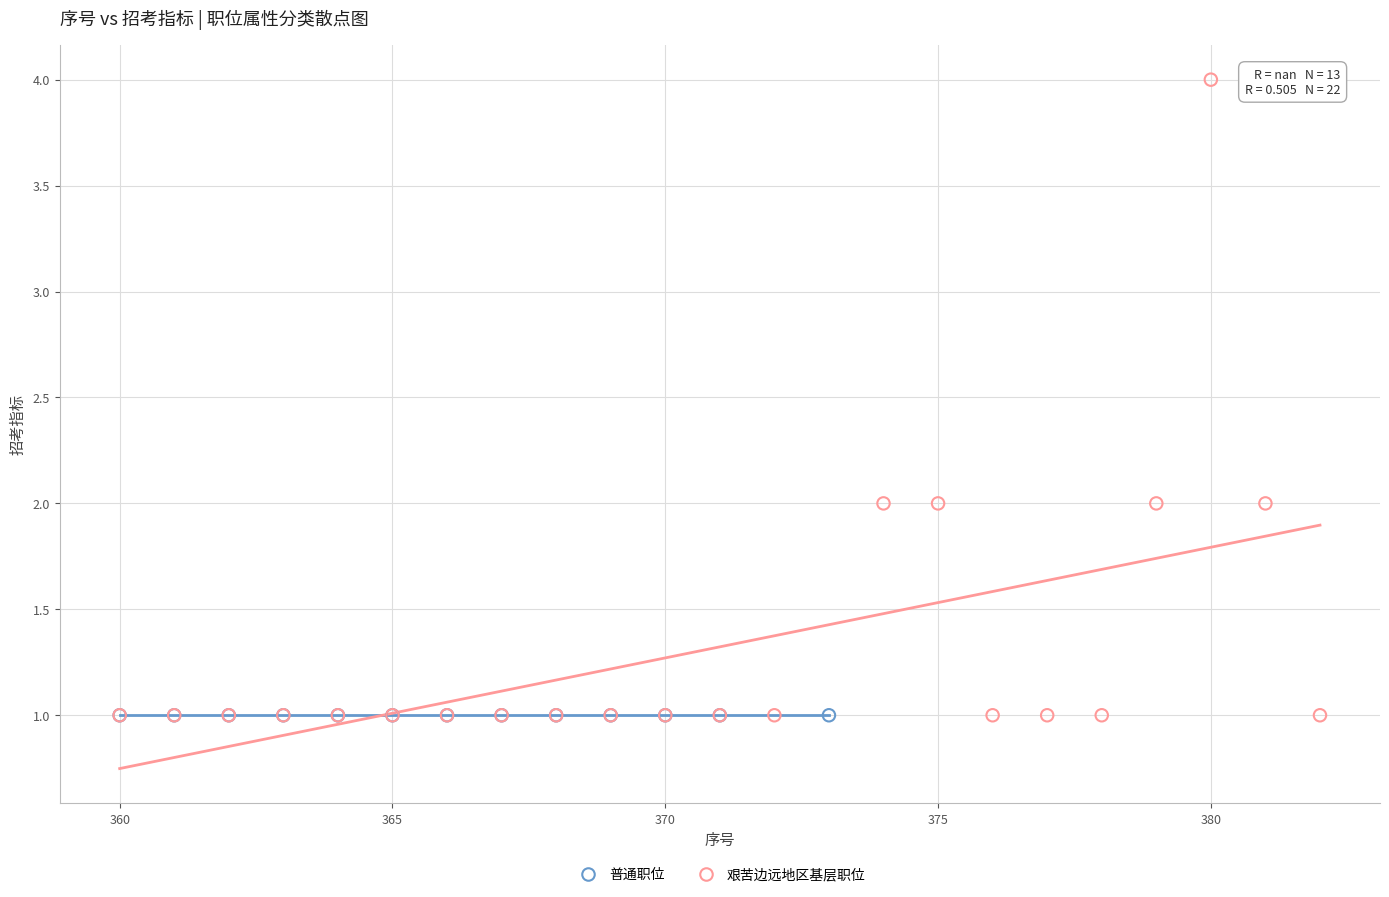

Which series contains the highest Y value?

艰苦边远地区基层职位